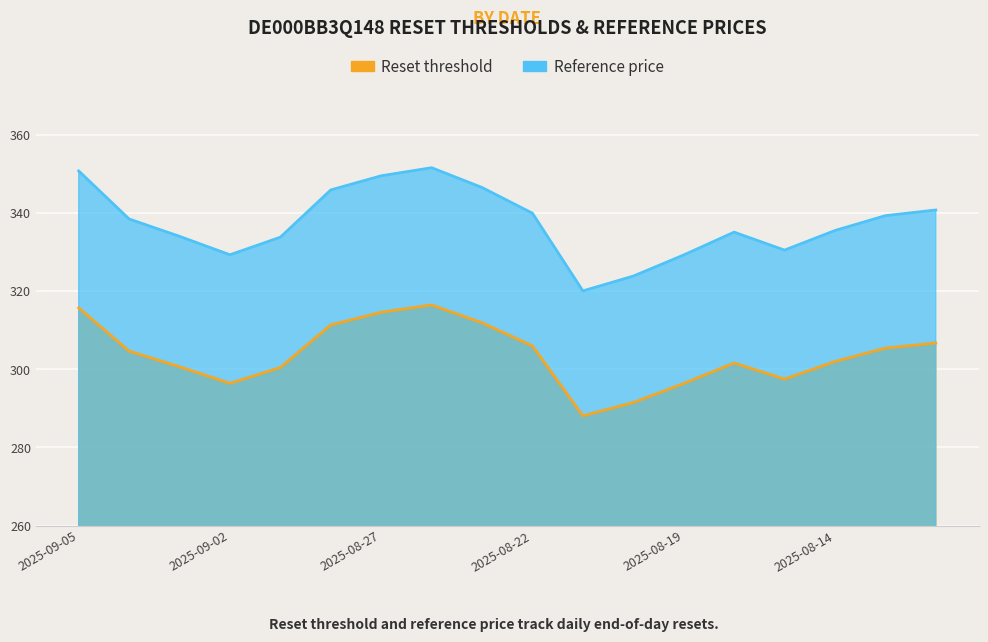

How many lines are shown in the chart?

2